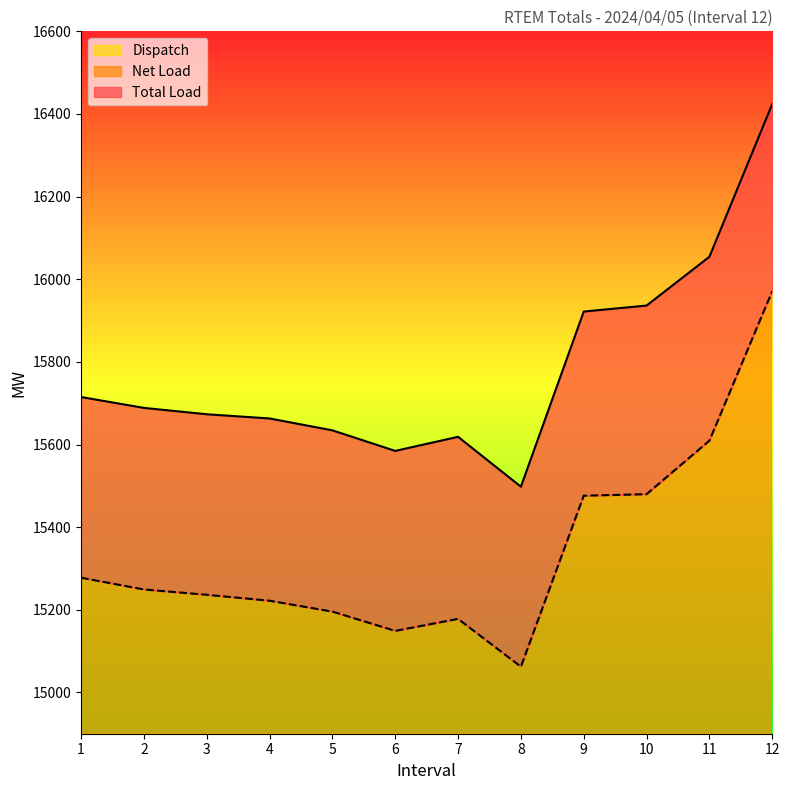

What is the total value across all series at 5?

31268.6